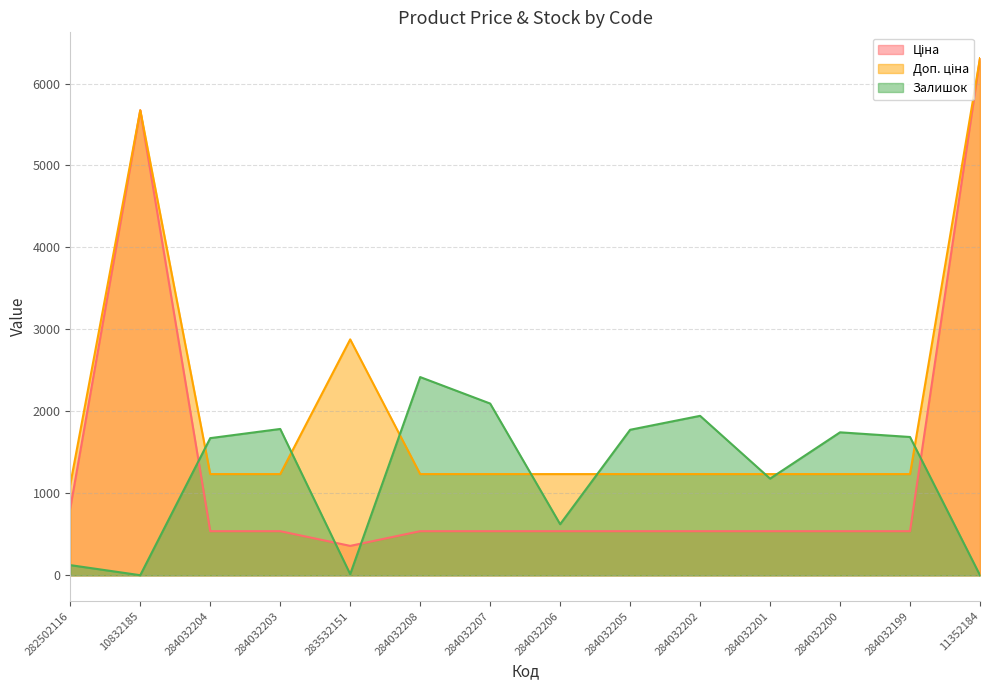

True or false: Доп. ціна and Ціна cross at least once.

False